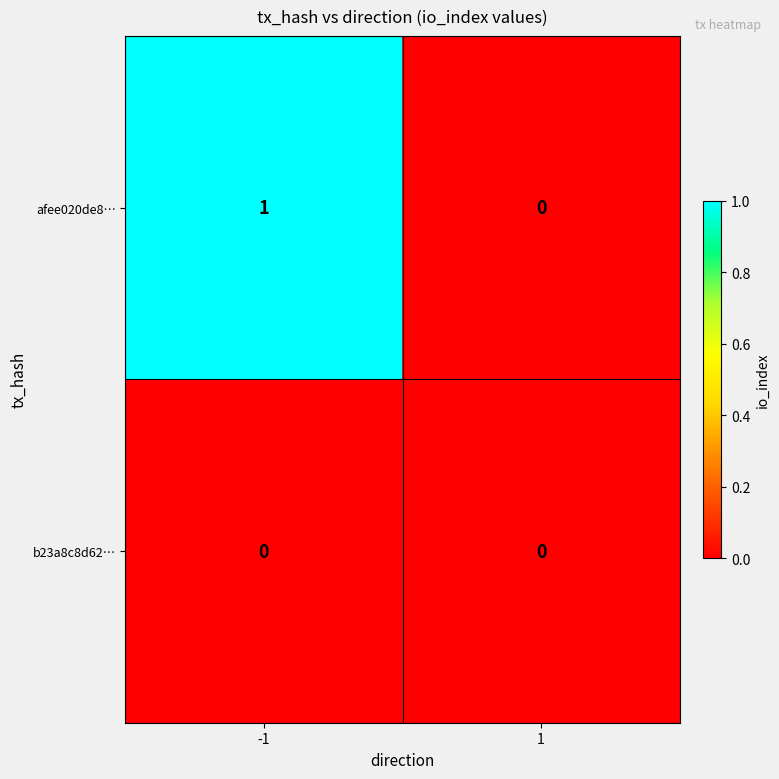

Rank the series at -1 from highest to lowest value.

afee020de8…, b23a8c8d62…